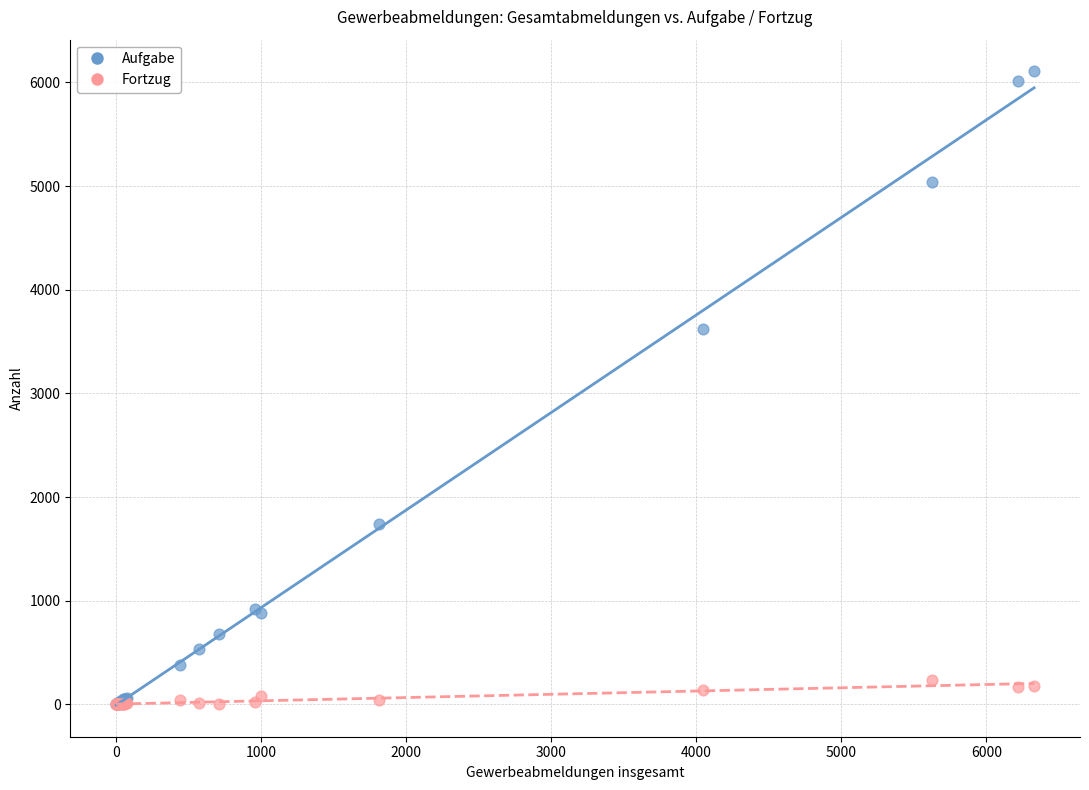

What are all the series names shown in the legend?

Aufgabe, Fortzug